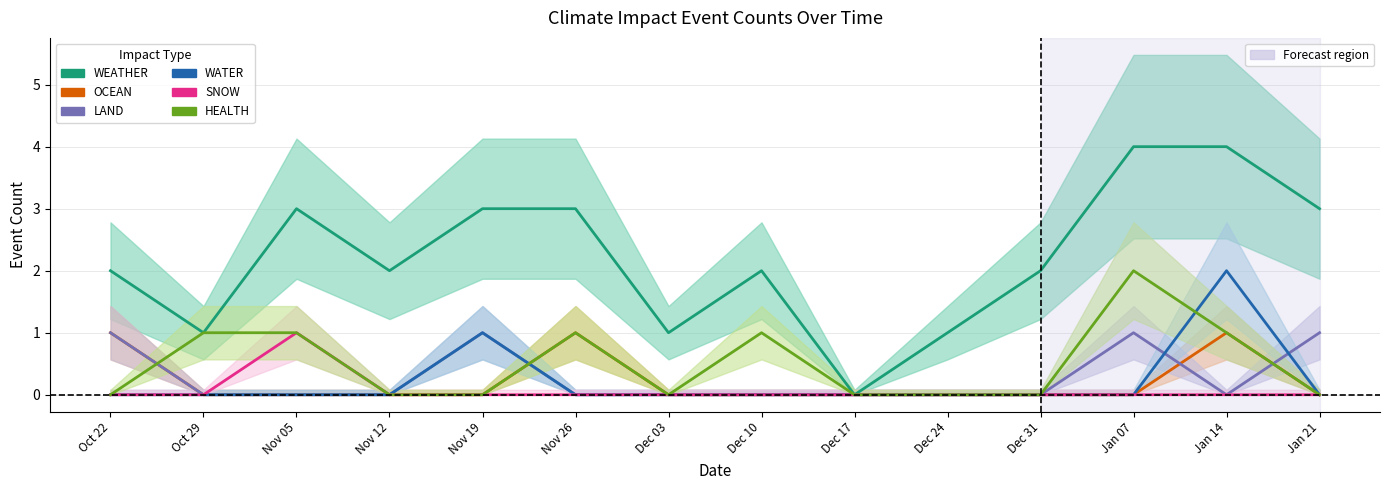

True or false: SNOW and WEATHER intersect in this chart.

False